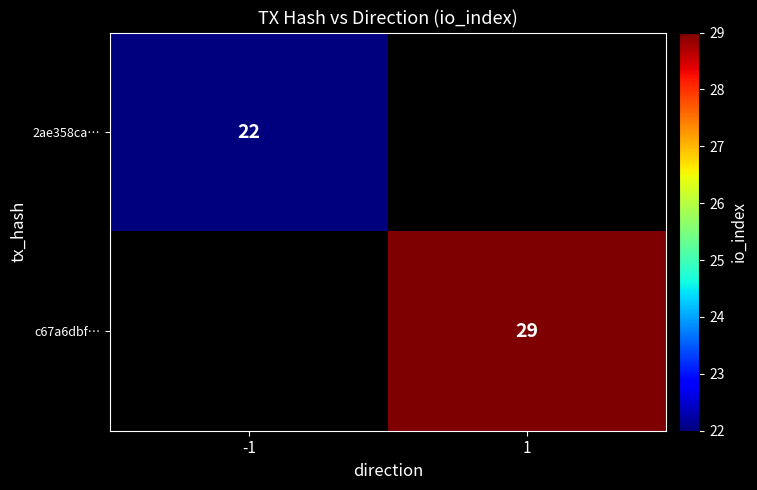

Is the value of 2ae358ca… at -1 greater than the value of c67a6dbf… at 1?

No